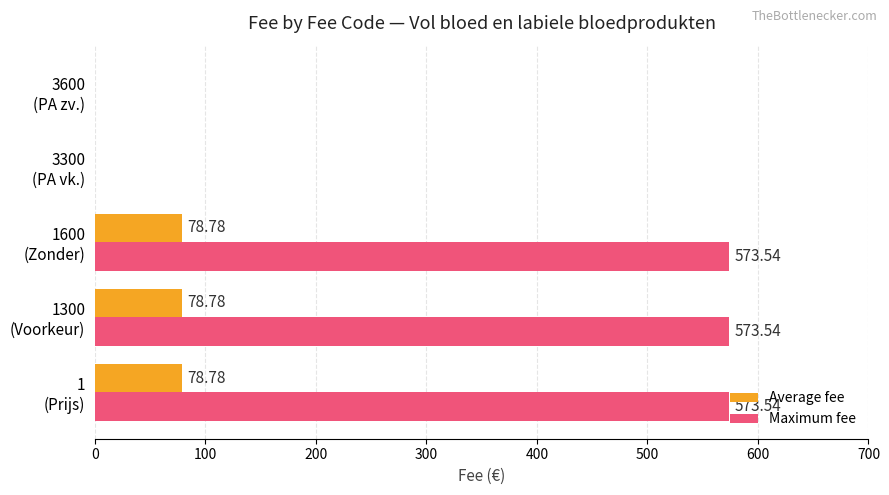

What is the sum of all Maximum fee values?

1720.6